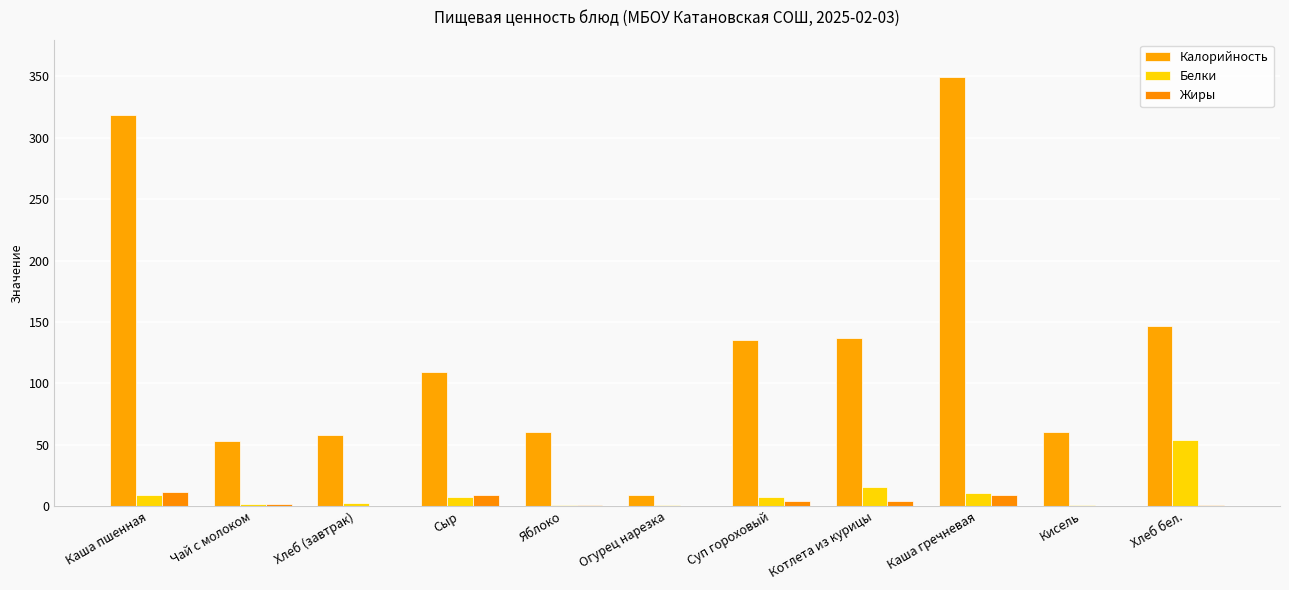

What is the lowest value of the Белки series?

0.4